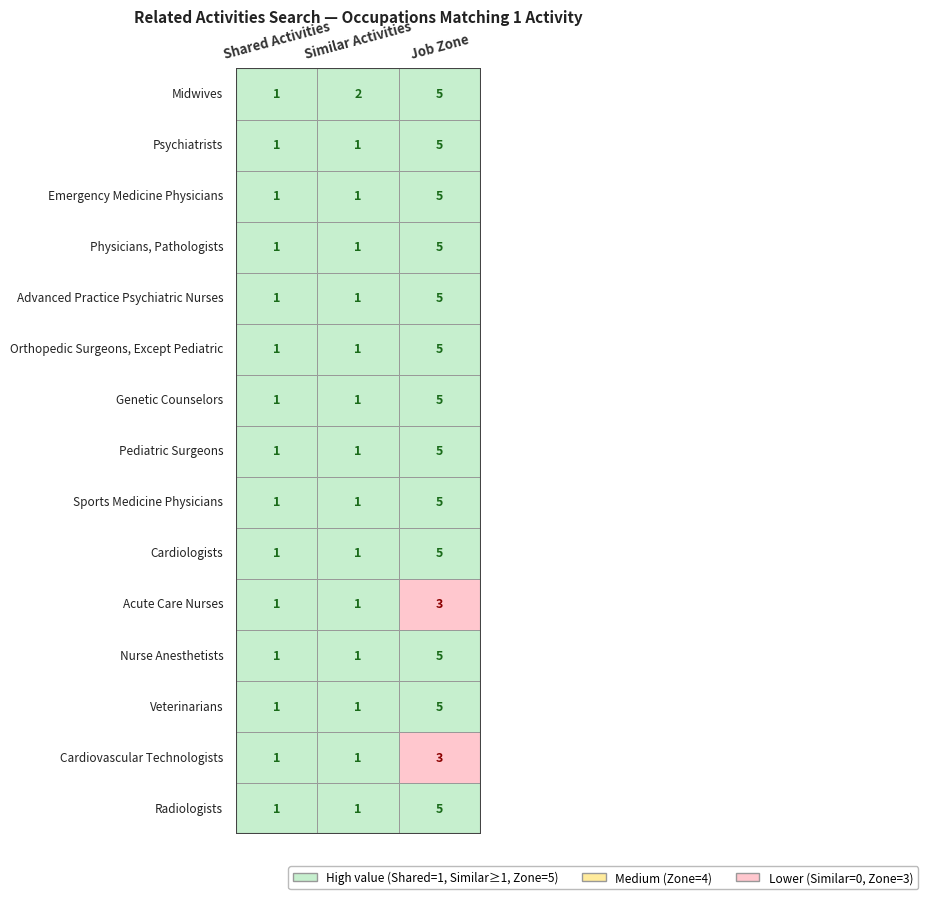

True or false: Similar Activities has a value of 1 at 4.

True